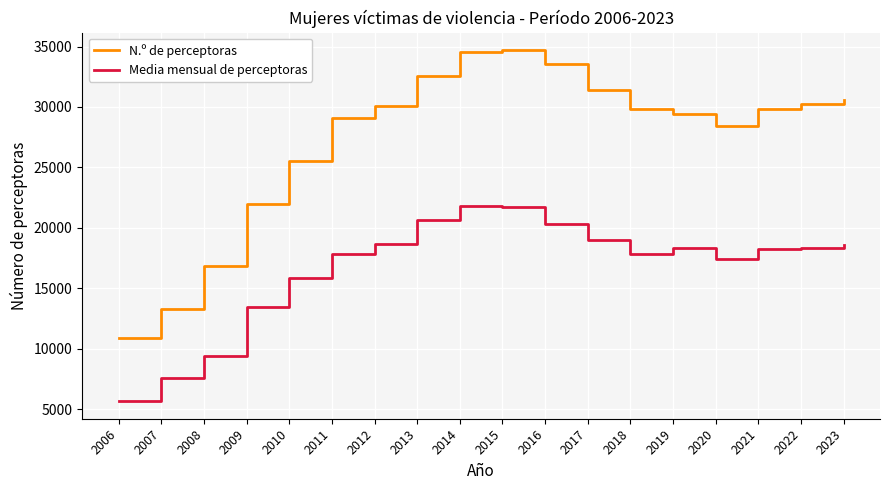

The value of N.º de perceptoras at 2021 is 10543.3. True or false?

False